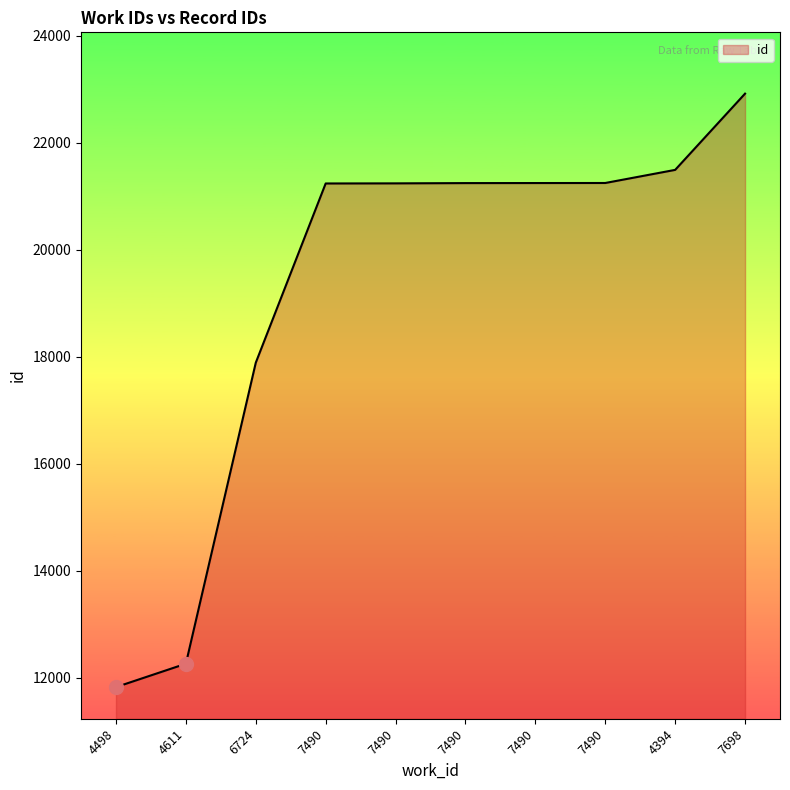

How many distinct data groups are displayed?

1